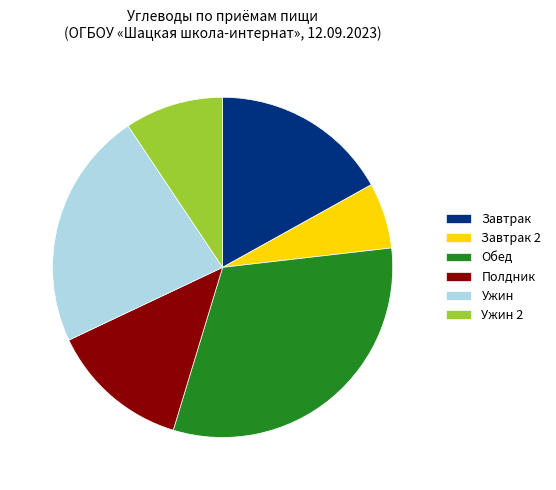

Between Завтрак and Обед, which is larger?

Обед